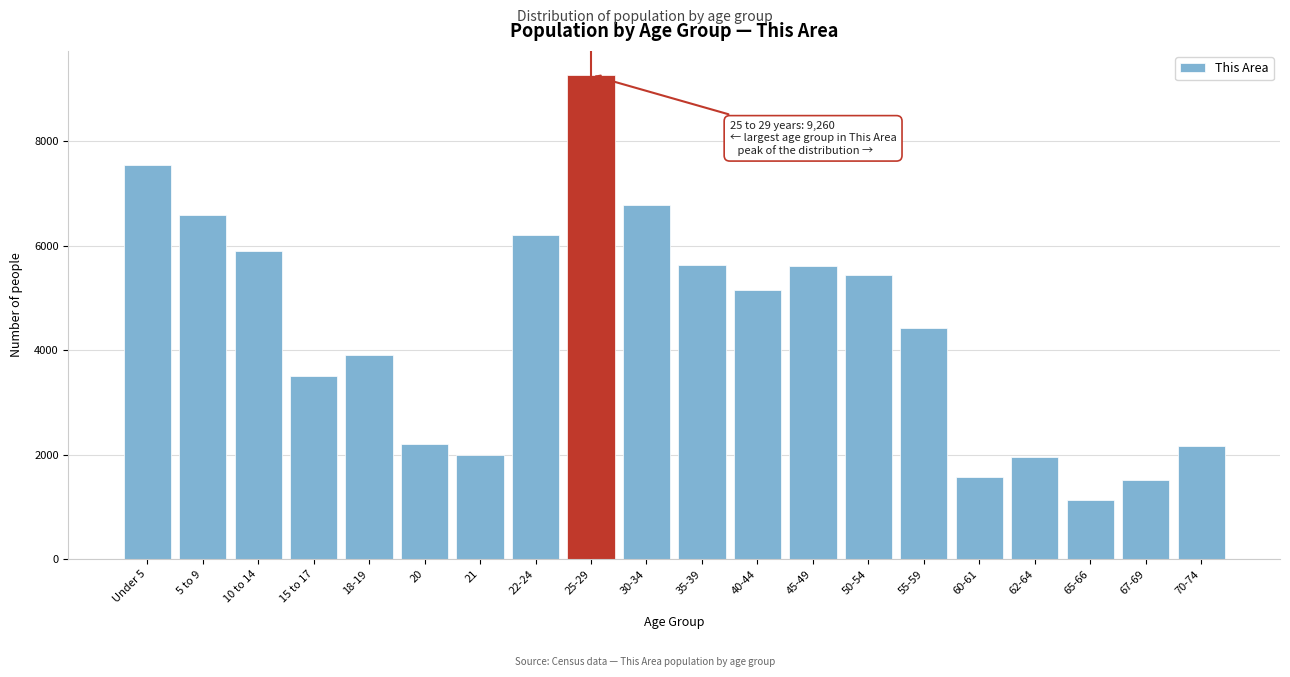

What is the difference between the values at 60-61 and 15 to 17?

1936